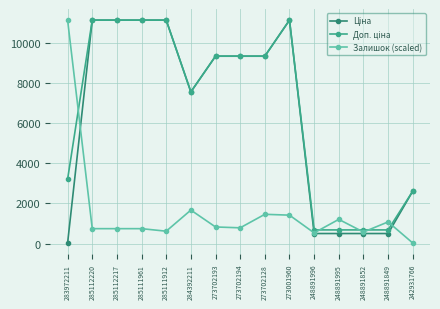

At which label does Залишок (scaled) reach its peak?

283972211